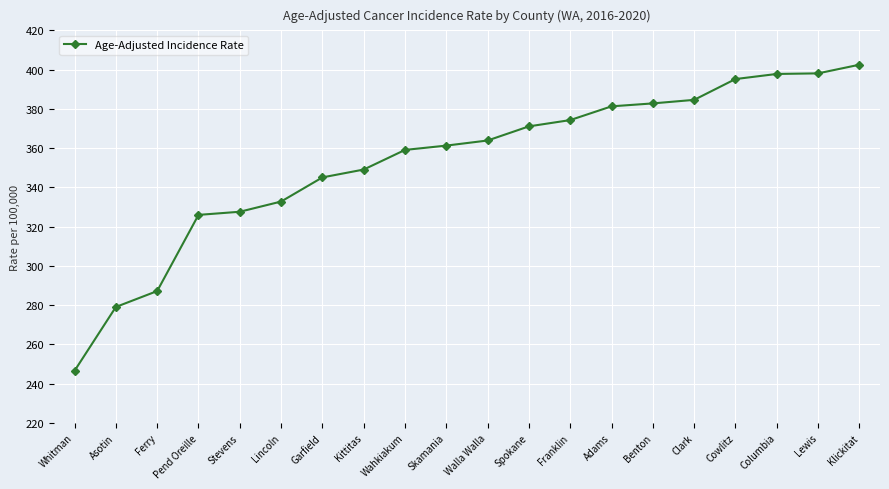

Where does the data first go above 363?

Walla Walla